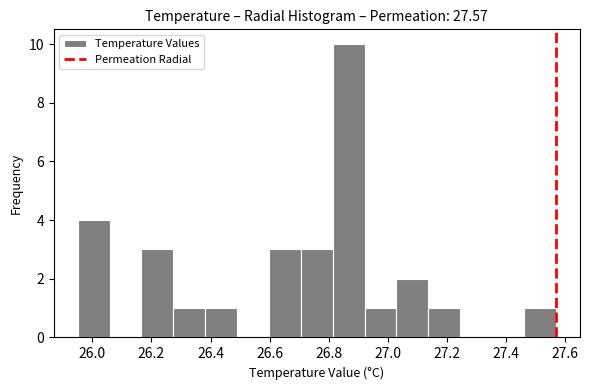

How tall is the bar that spans 26.382 to 26.490 on the x-axis? Neither the bar edges nor the heights are printed on the chart, so give them approximately, as read against the axes.

1